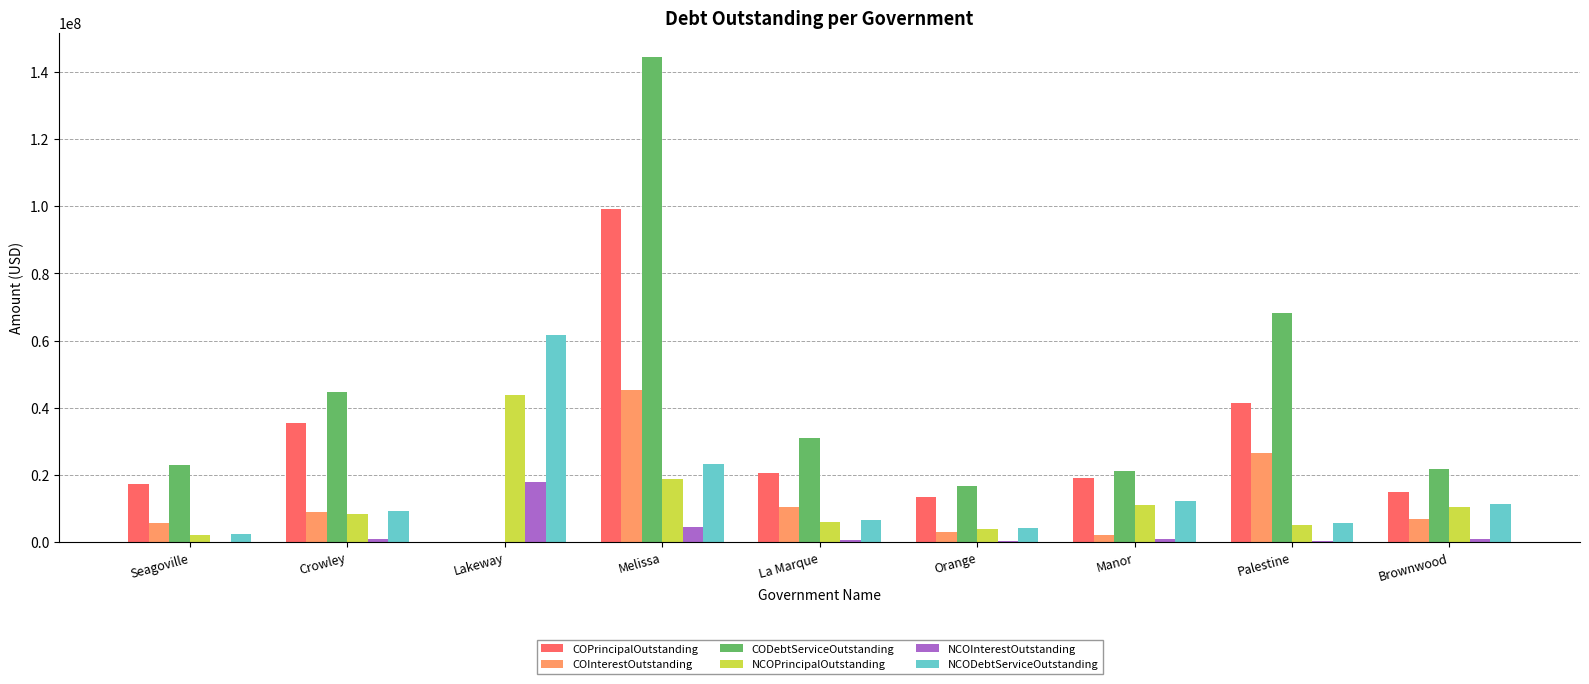

What is the highest value of the NCODebtServiceOutstanding series?

61623337.4